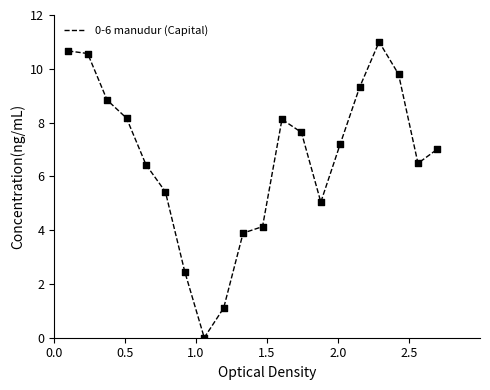

What is the maximum value shown in the chart?

11.0